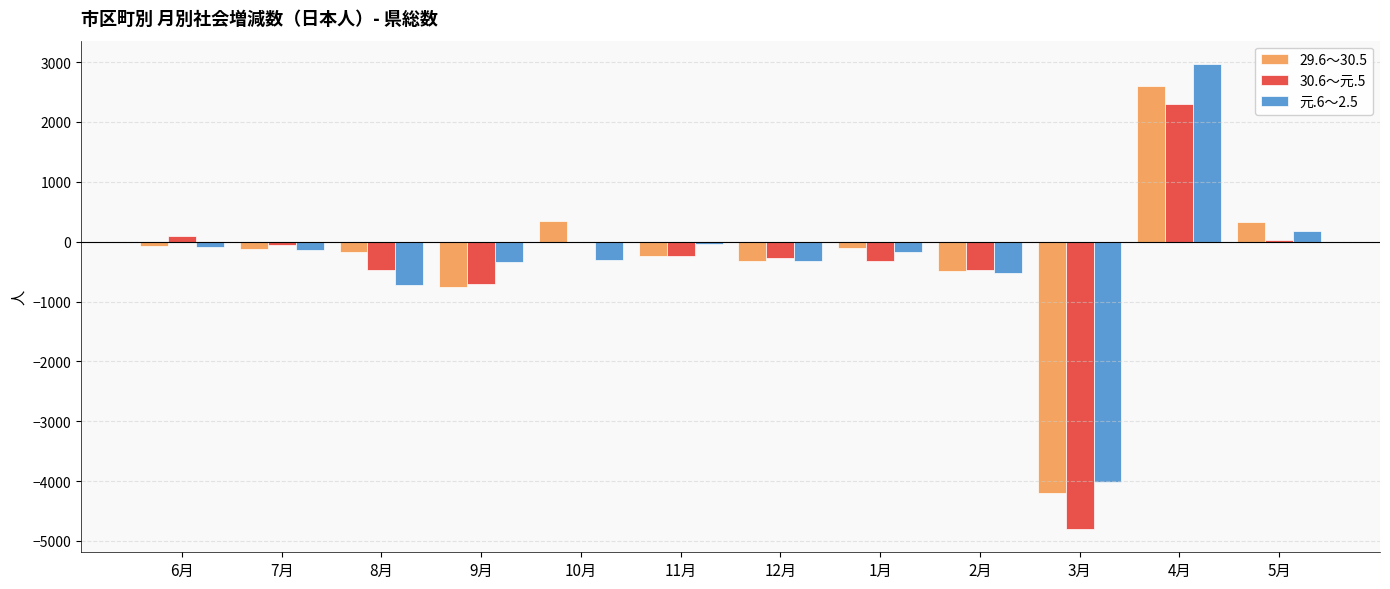

What is the total value across all series at 9月?

-1802